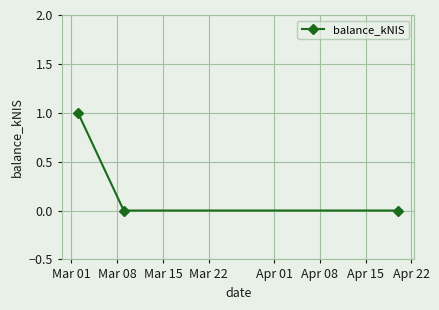

Reading left to right, list all the values displayed in this chart.

1	0	0